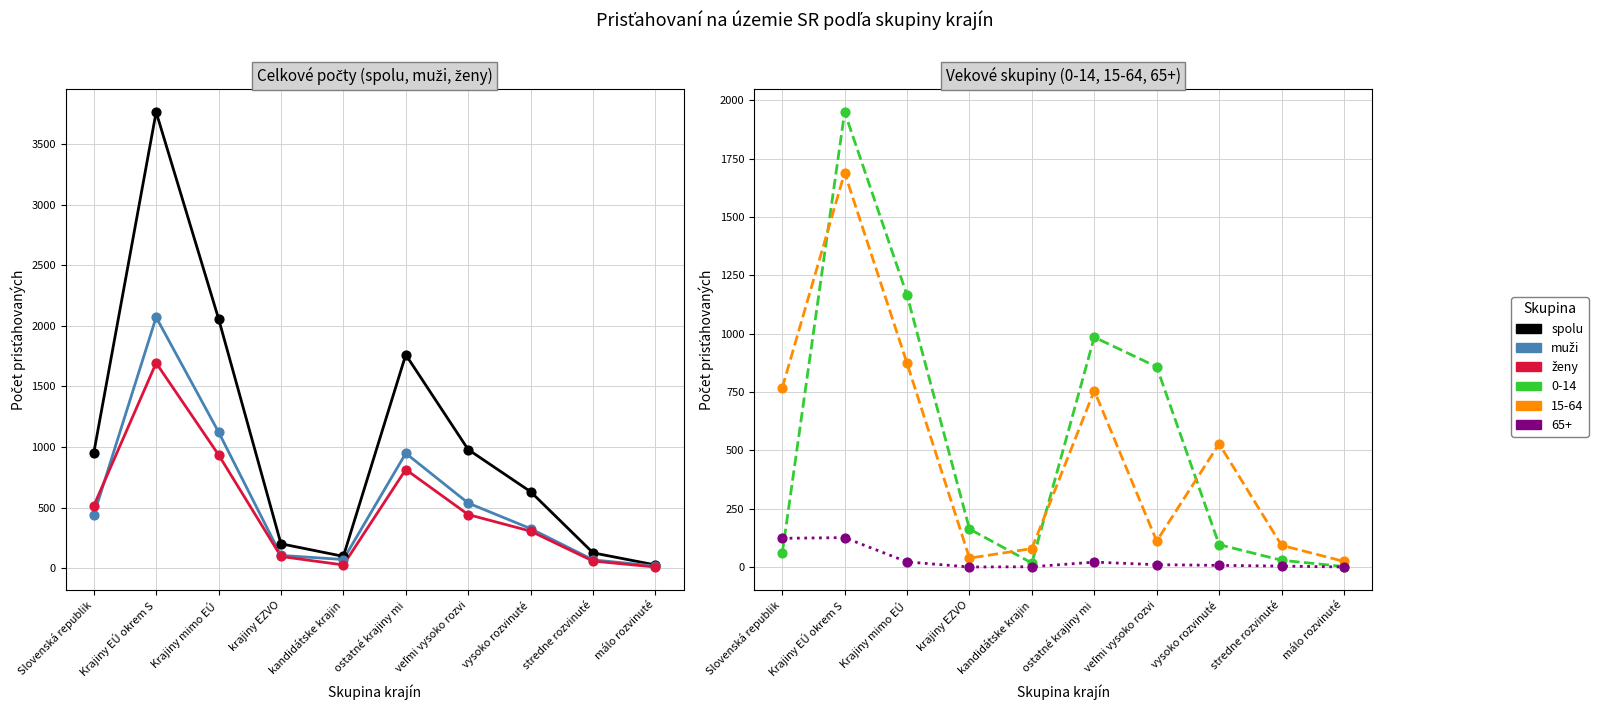

What is the total value across all series at veľmi vysoko rozvi?

1958